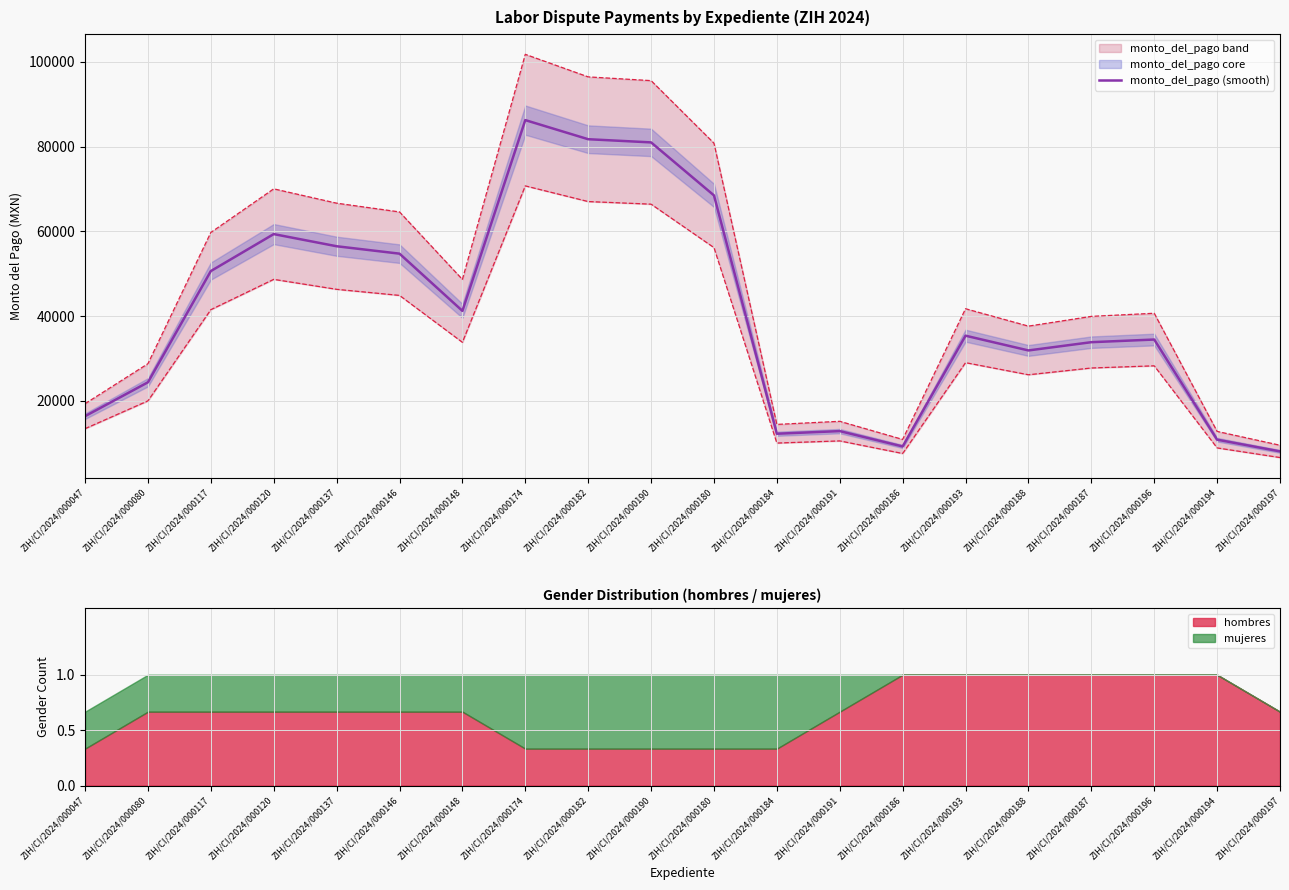

List the labels in order of value, smallest first.

ZIH/CI/2024/000197, ZIH/CI/2024/000186, ZIH/CI/2024/000194, ZIH/CI/2024/000184, ZIH/CI/2024/000191, ZIH/CI/2024/000047, ZIH/CI/2024/000080, ZIH/CI/2024/000188, ZIH/CI/2024/000187, ZIH/CI/2024/000196, ZIH/CI/2024/000193, ZIH/CI/2024/000148, ZIH/CI/2024/000117, ZIH/CI/2024/000146, ZIH/CI/2024/000137, ZIH/CI/2024/000120, ZIH/CI/2024/000180, ZIH/CI/2024/000190, ZIH/CI/2024/000182, ZIH/CI/2024/000174